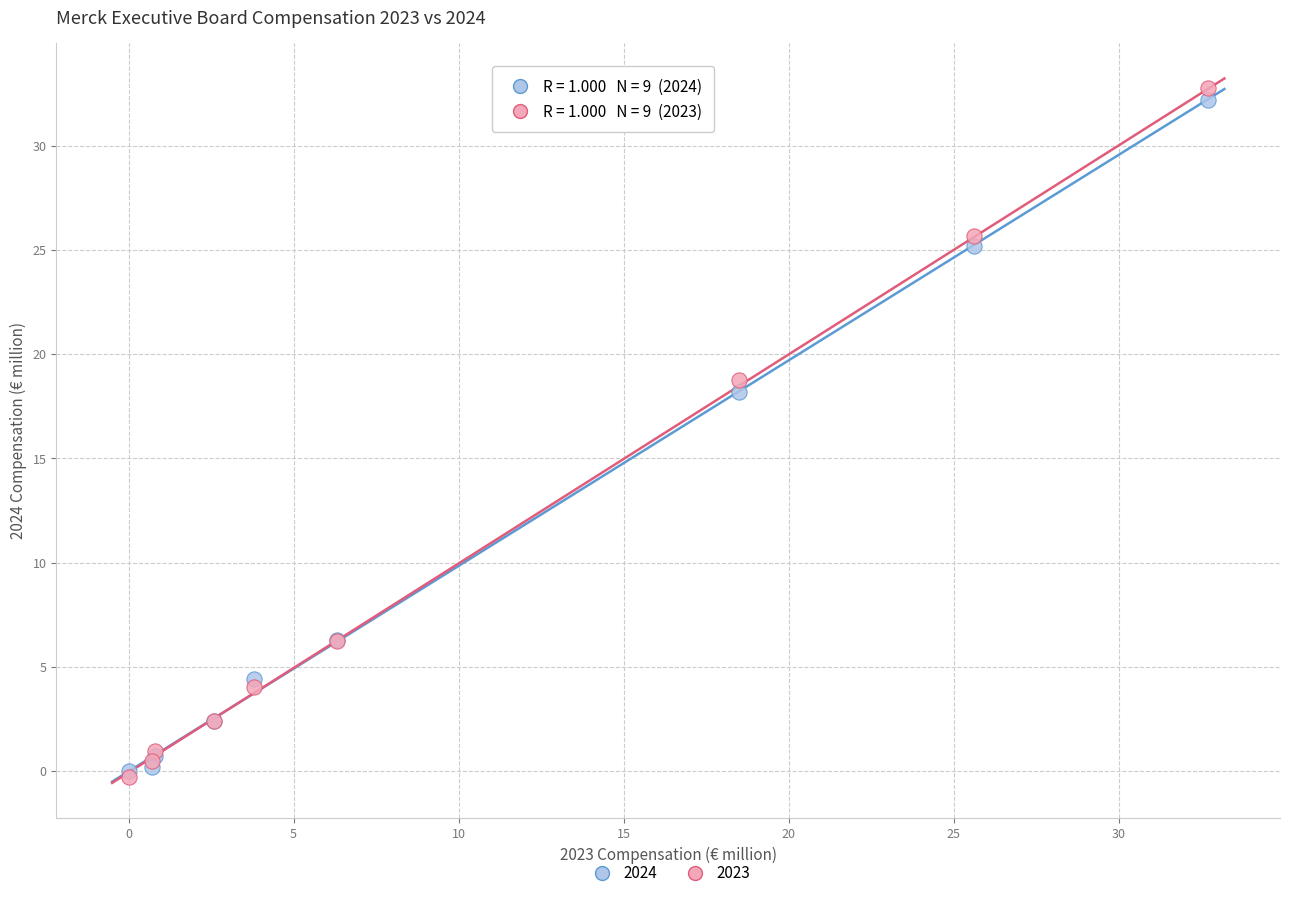

In the 2024 series, what Y value is closest to 16?

18.2